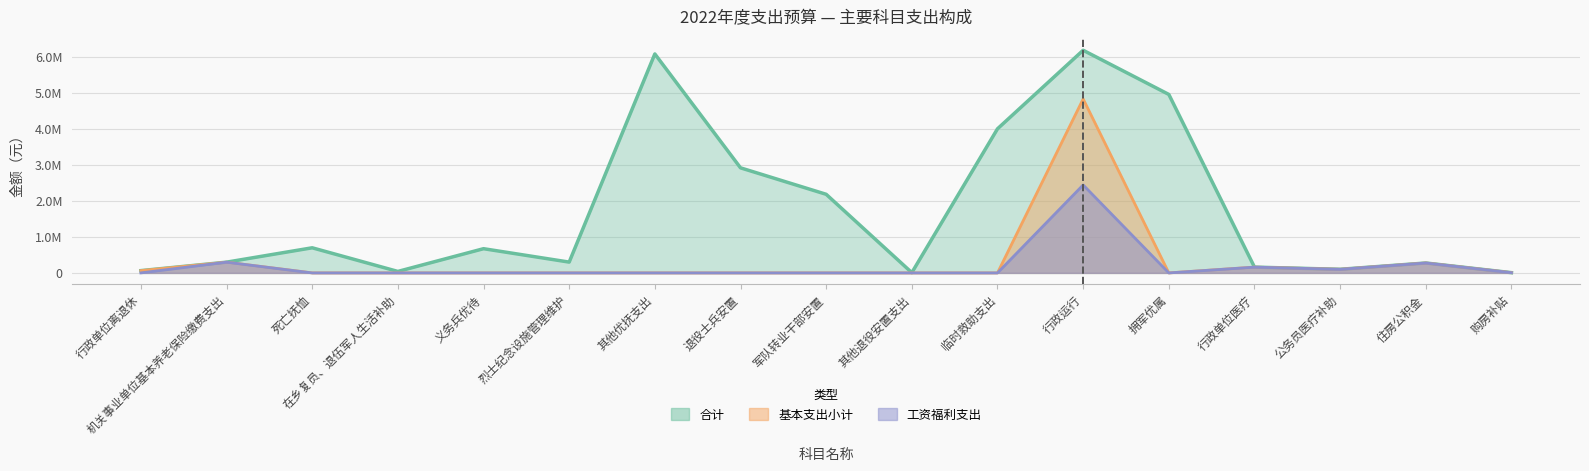

Read the 基本支出小计 value at 住房公积金.

275184.0